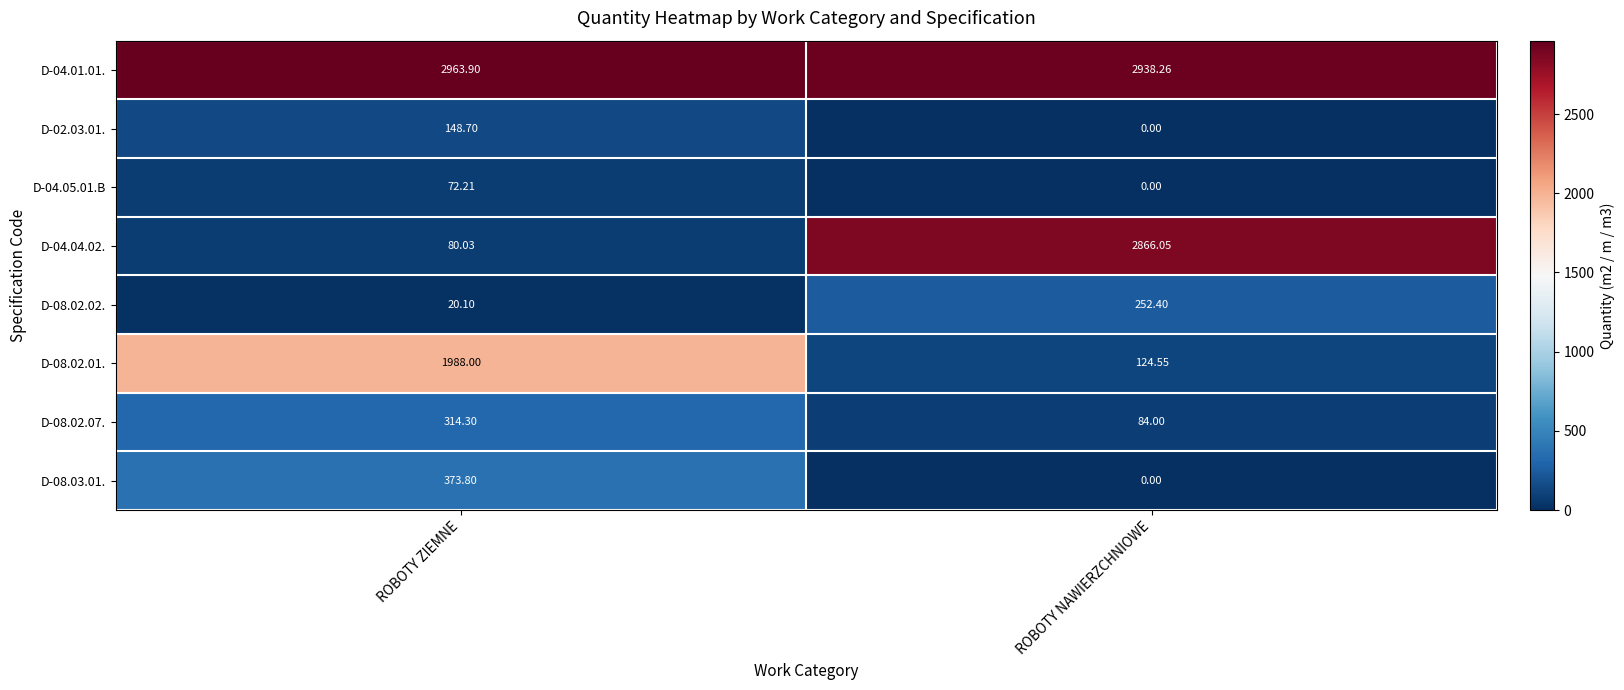

At which label does D-08.02.02. first exceed 252?

ROBOTY NAWIERZCHNIOWE